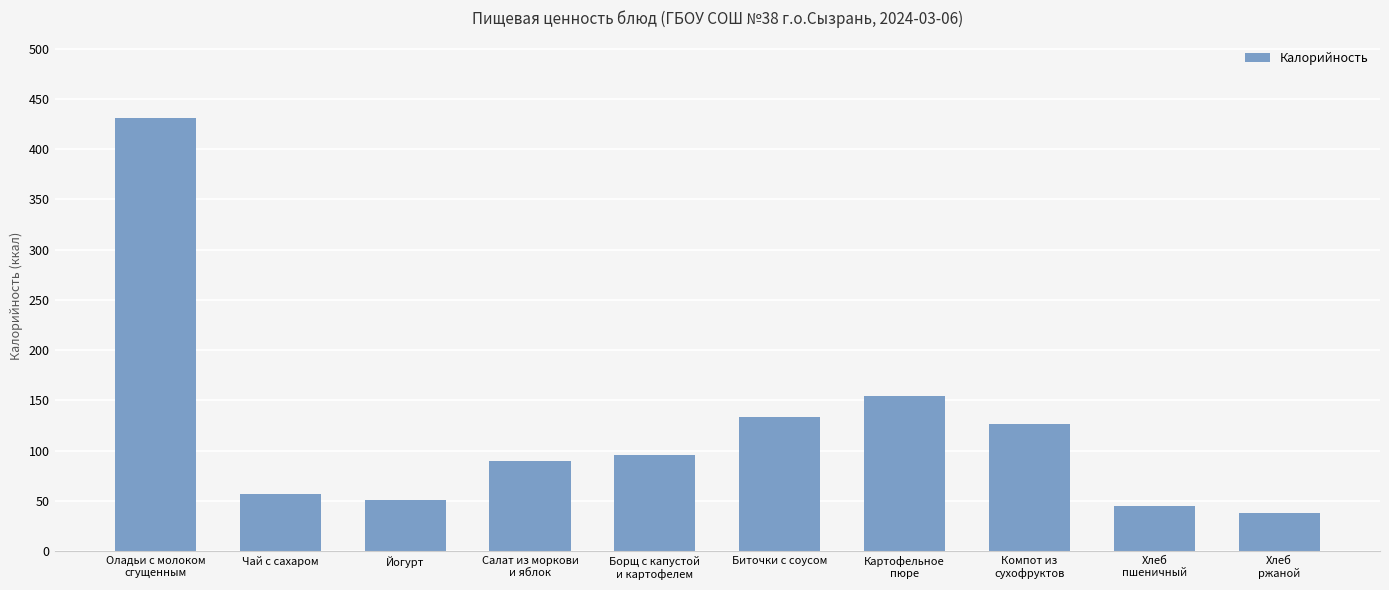

What is the value of the 7th bar from the left?

154.2